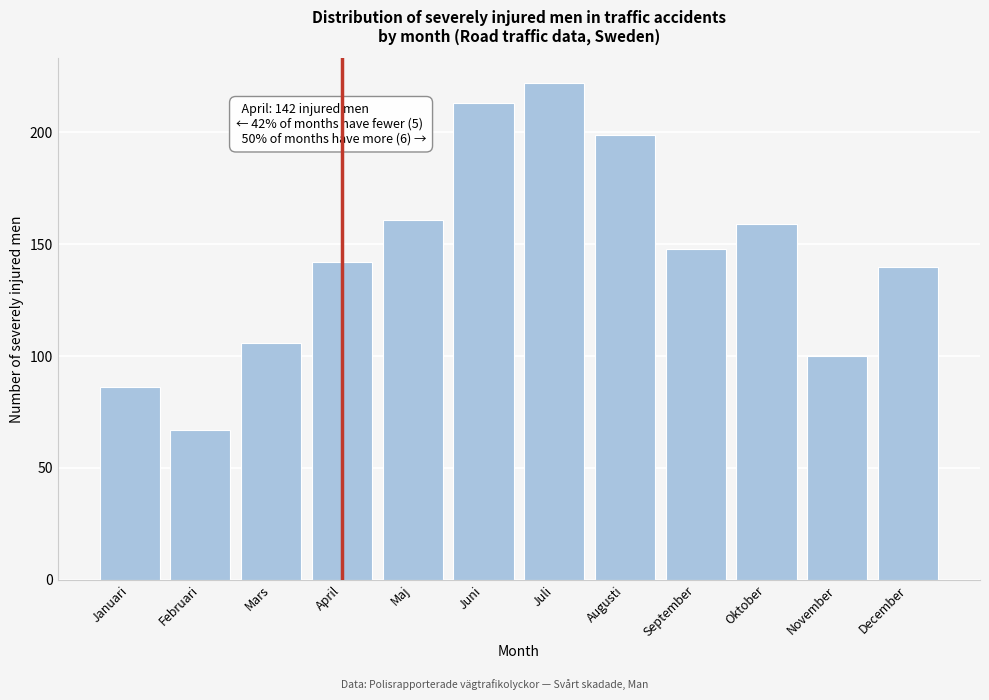

Reading left to right, what are all the values shown in this chart?

Januari=86	Februari=67	Mars=106	April=142	Maj=161	Juni=213	Juli=222	Augusti=199	September=148	Oktober=159	November=100	December=140